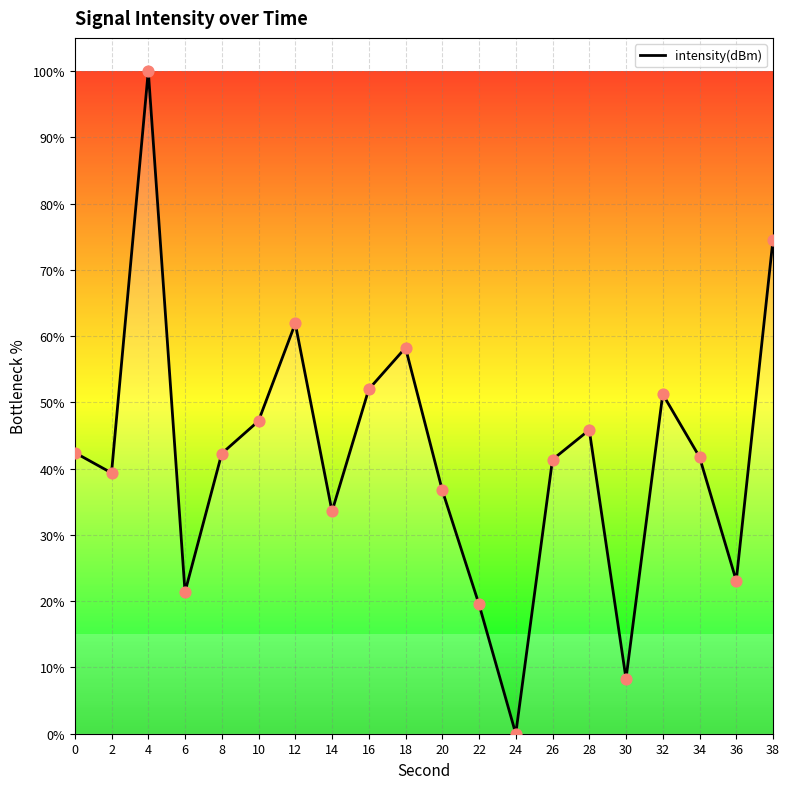

Between 2 and 34, which is larger?

34